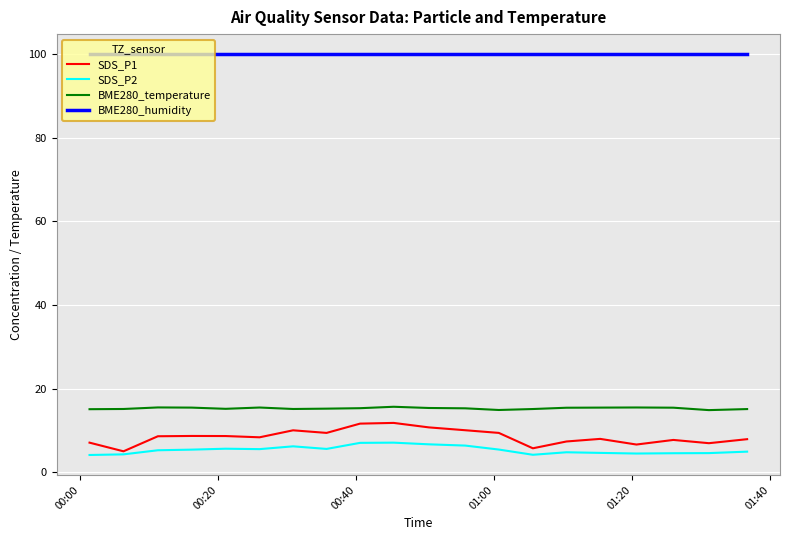

True or false: BME280_humidity and SDS_P1 intersect in this chart.

False